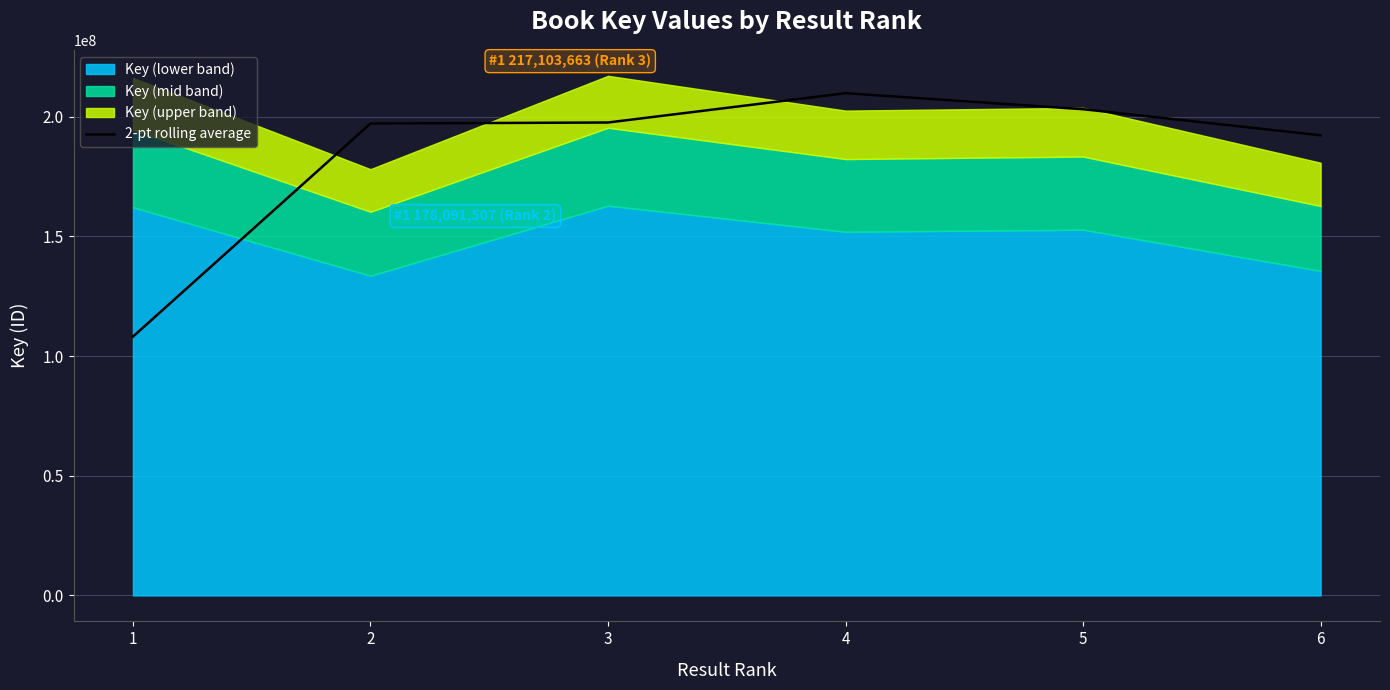

What is the change in value from 3 to 4?

+12237958.5